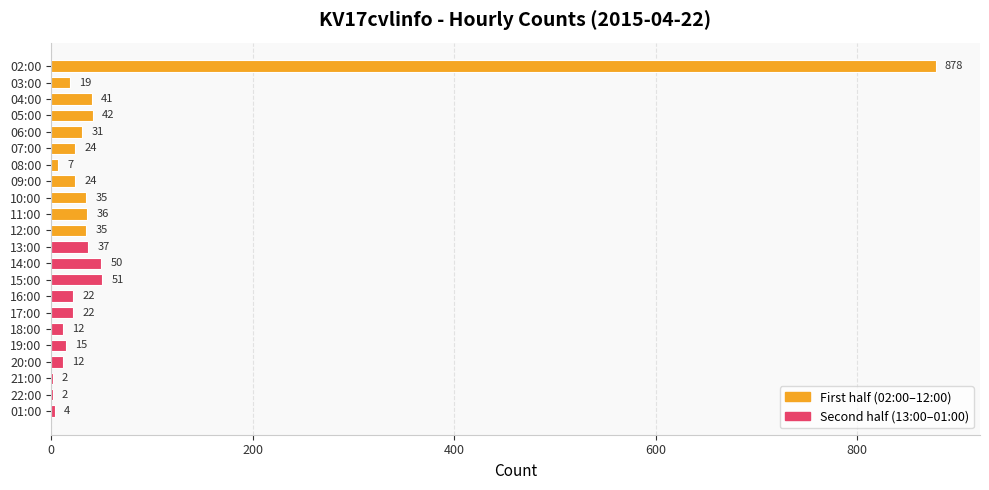

Is it true that the value at 01:00 is 4?

True